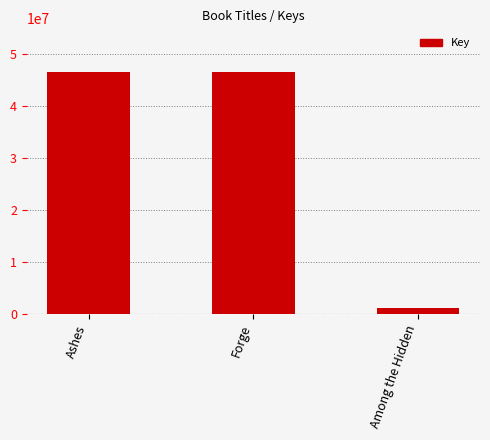

What is the label of the 2nd bar from the right?

Forge